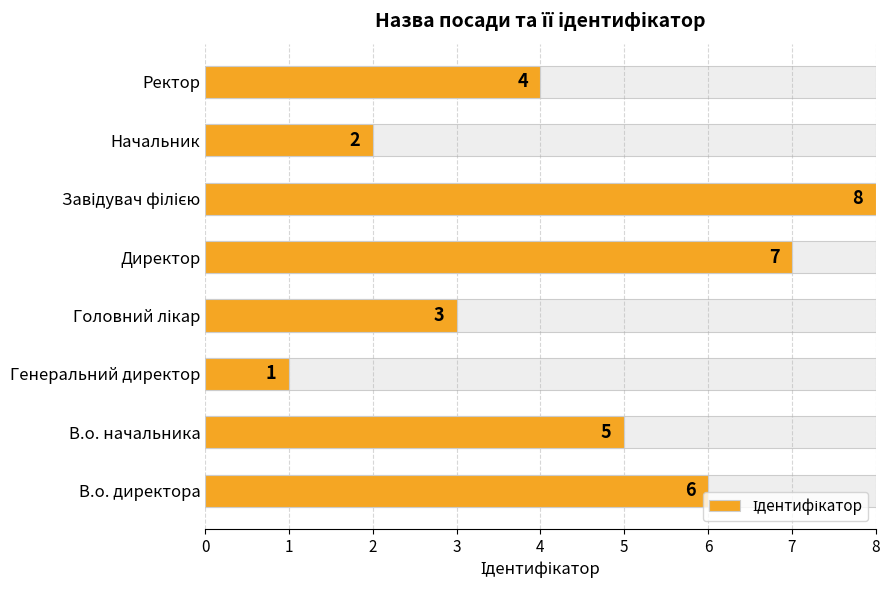

Does the chart contain any negative values?

No